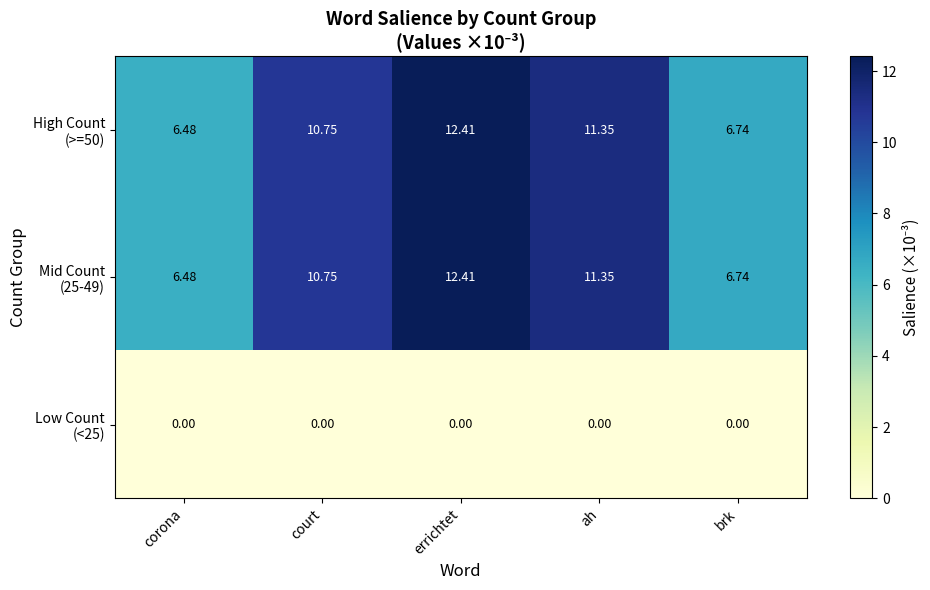

At which category does the chart reach its peak across all series?

errichtet